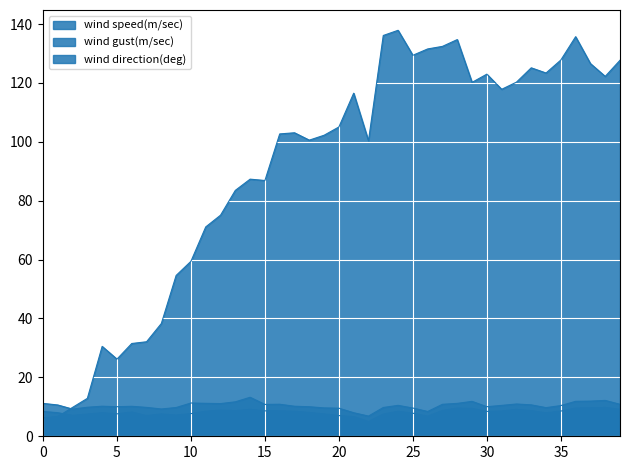

What are all the series names shown in the legend?

wind speed(m/sec), wind gust(m/sec), wind direction(deg)